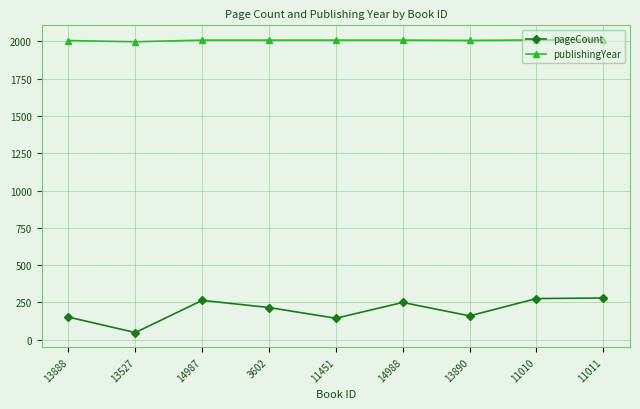

True or false: pageCount and publishingYear cross at least once.

False